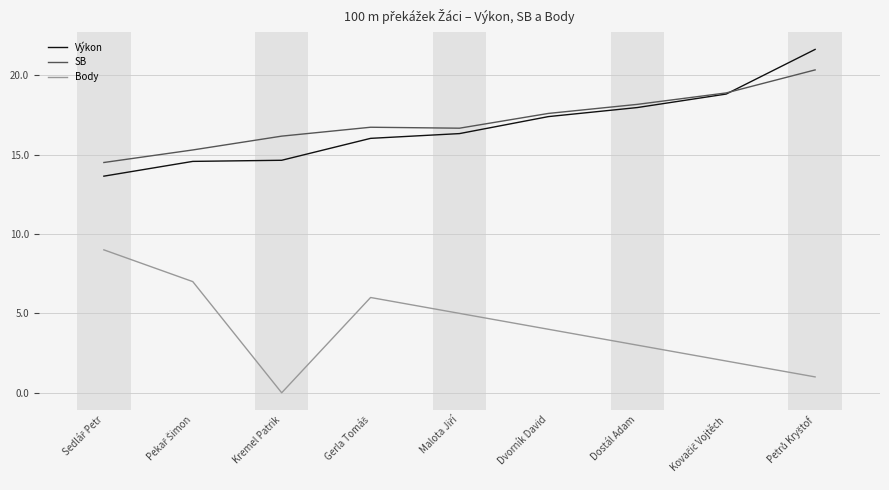

How many series are shown in this chart?

3